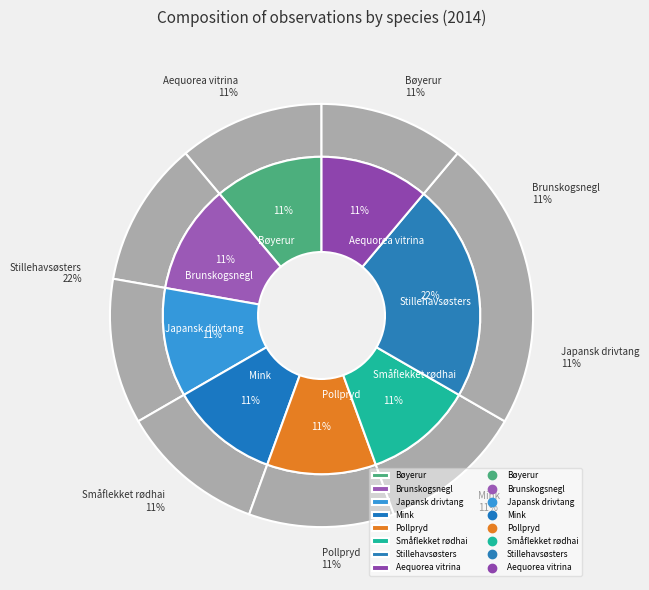

To the nearest percent, what is the difference between the largest and smallest slice percentages?

11%